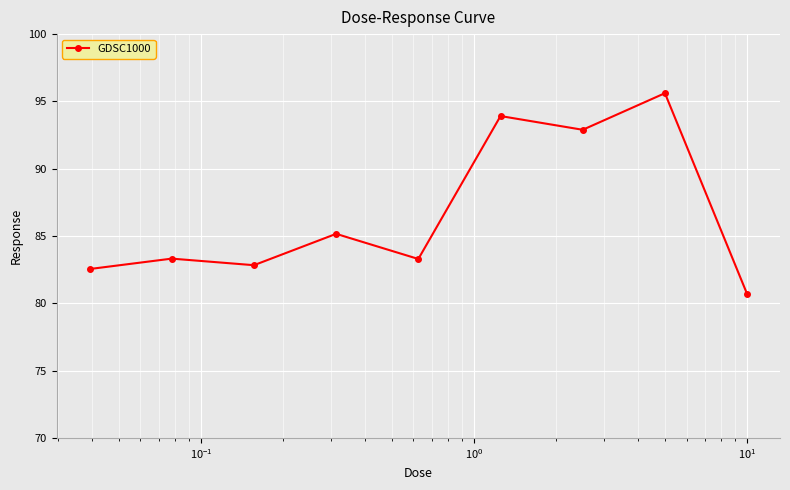

What is the smallest value displayed?

80.7